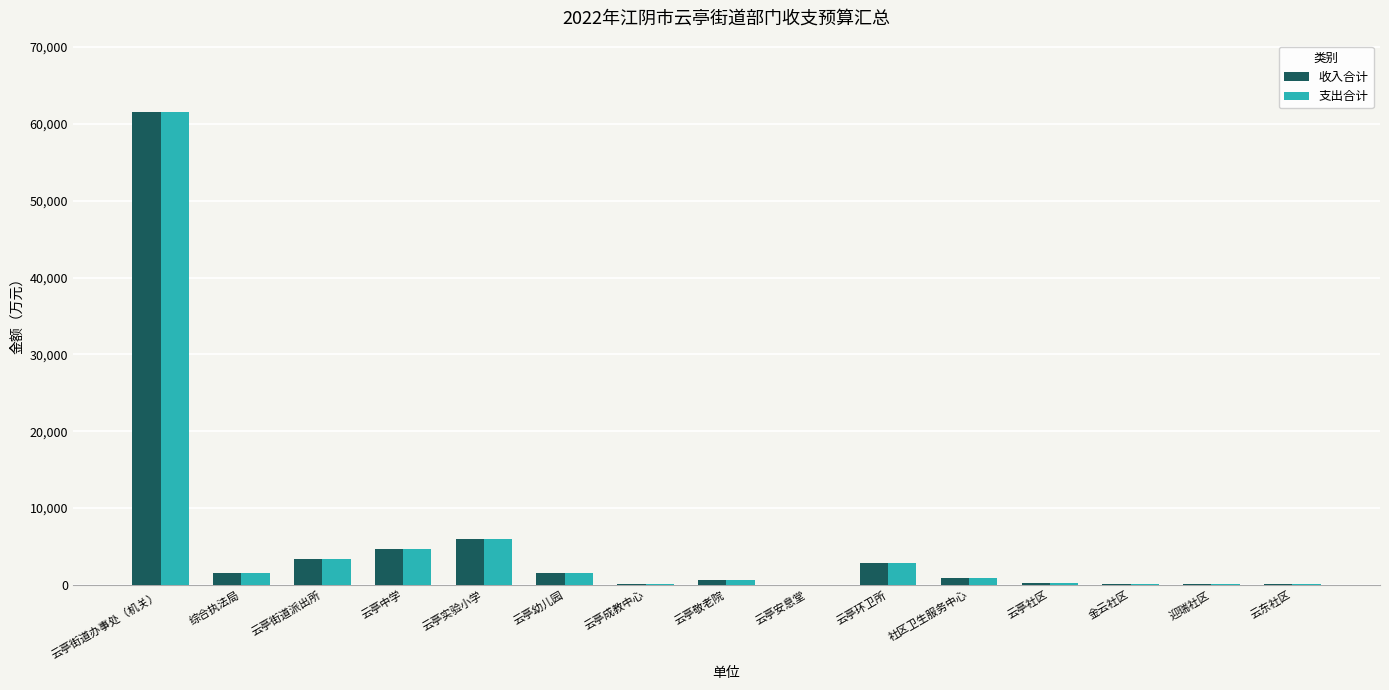

What is the approximate value of 收入合计 at 云亭街道派出所?

3341.0